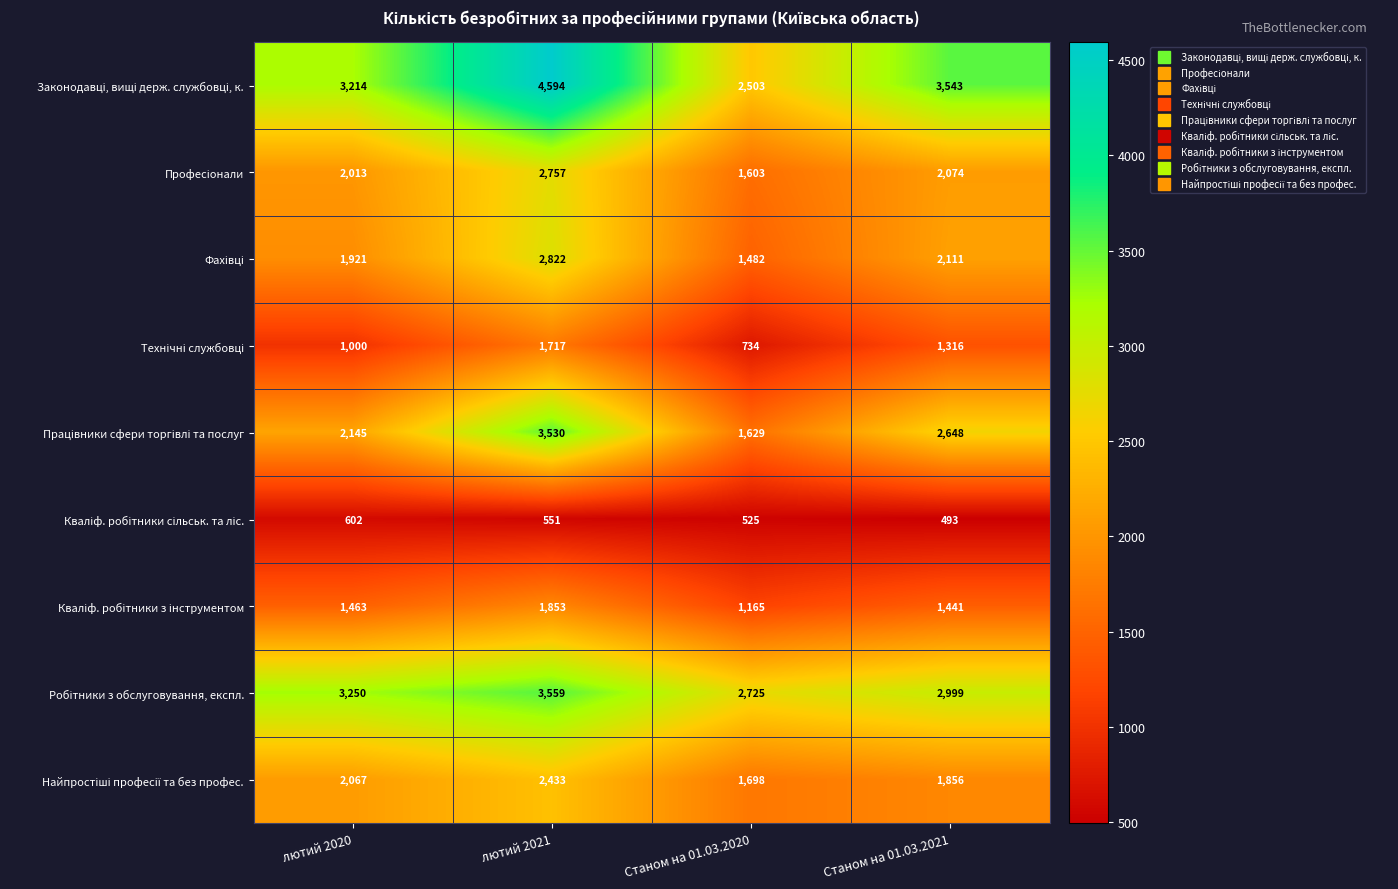

What is the spread (max minus min) of values at лютий 2020?

2648